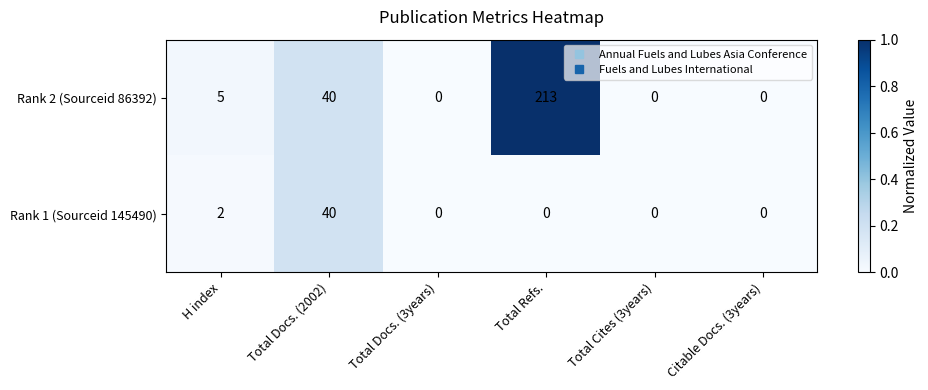

Reading left to right, what are all the values shown in this chart?

Rank 2 (Sourceid 86392): 5	40	0	213	0	0
Rank 1 (Sourceid 145490): 2	40	0	0	0	0